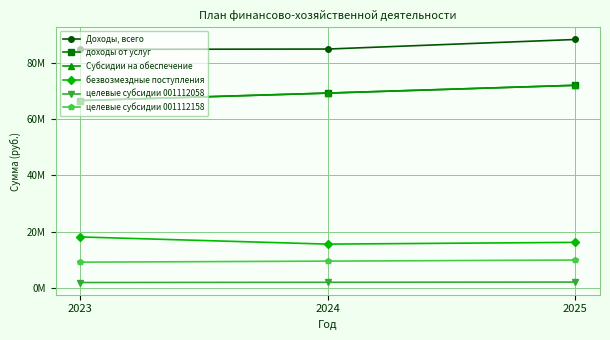

What is the value of the целевые субсидии 001112158 point at the 3rd from the left?

9976400